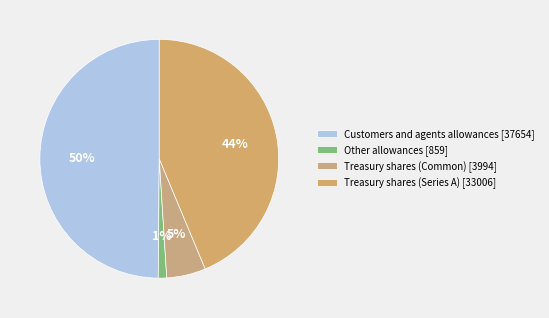

Count the number of slices in the pie.

4